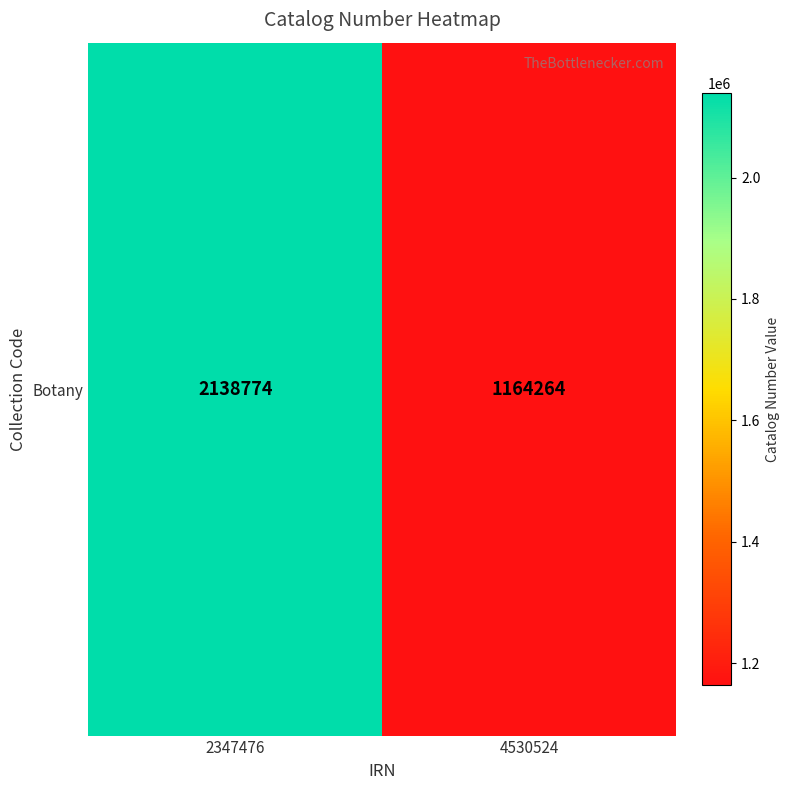

What is the ratio of the value at 2347476 to the value at 4530524?

1.8